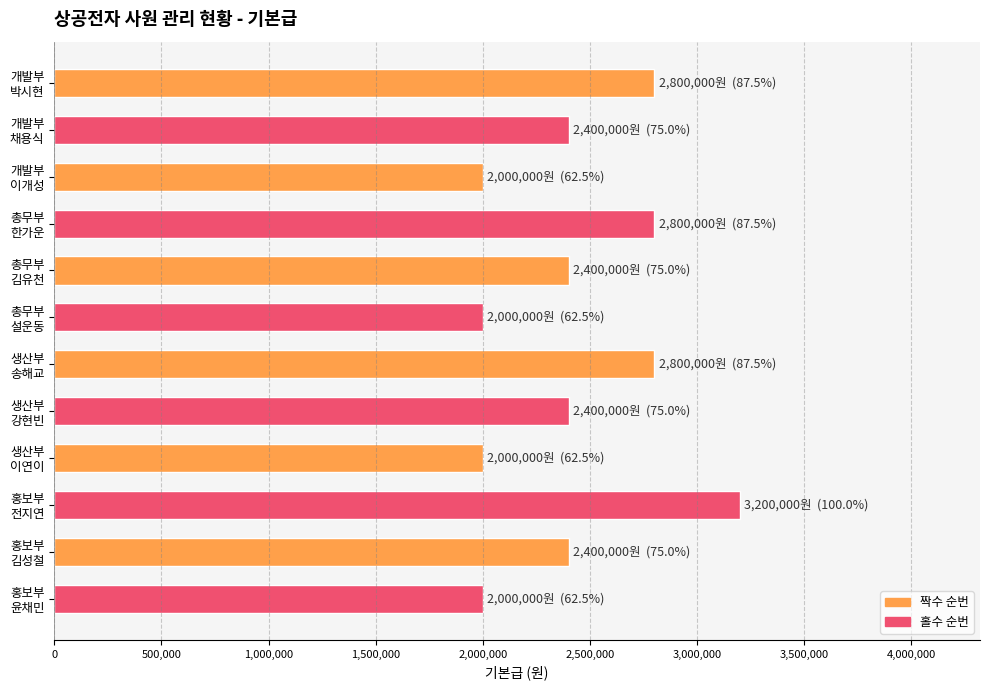

What is the minimum value shown in the chart?

2000000